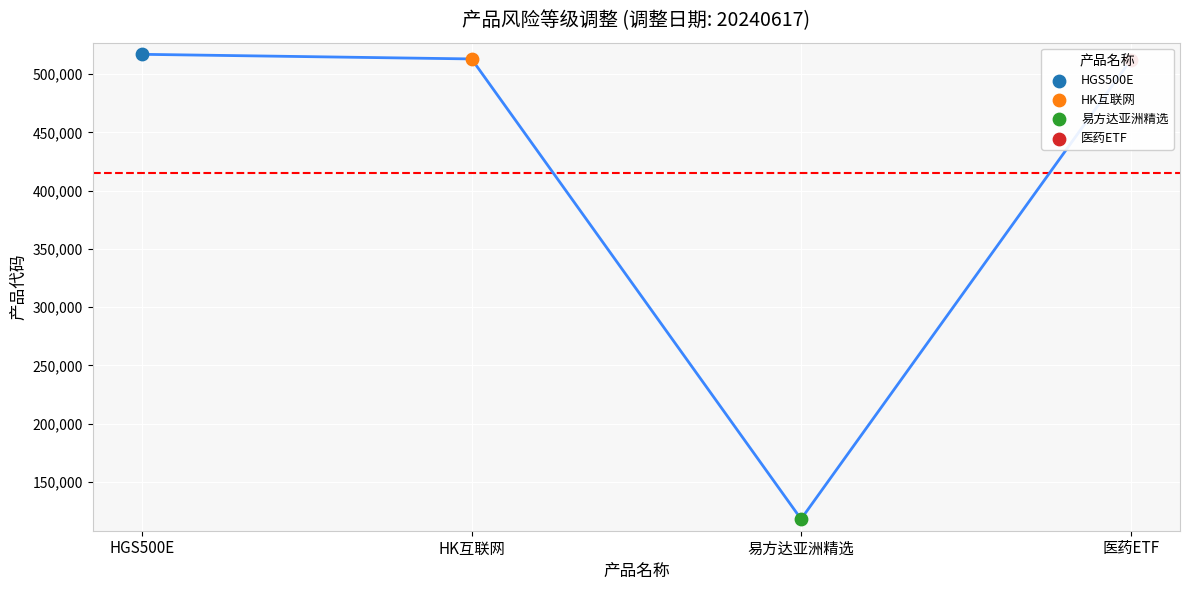

Which has a higher value, 易方达亚洲精选 or HK互联网?

HK互联网